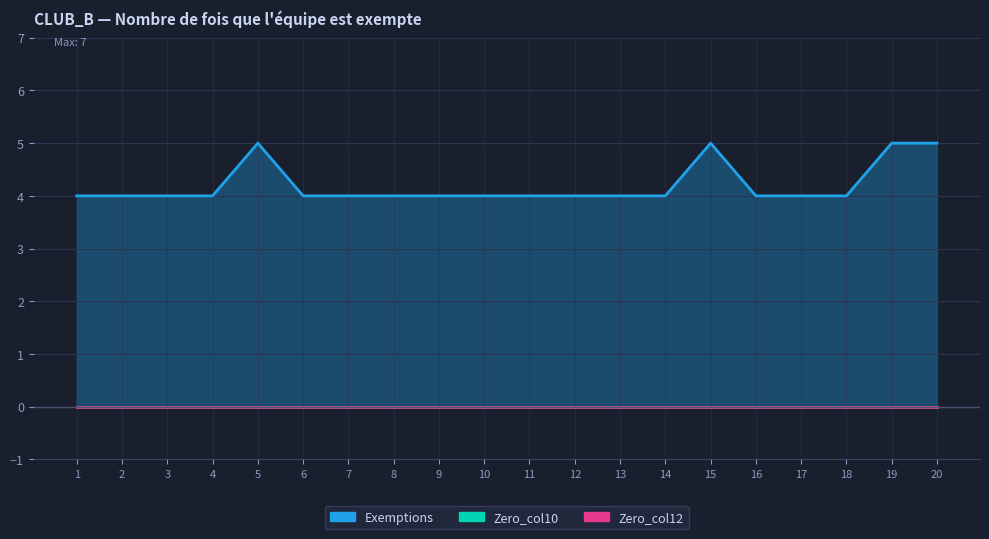

Which label corresponds to the largest value in the chart?

5